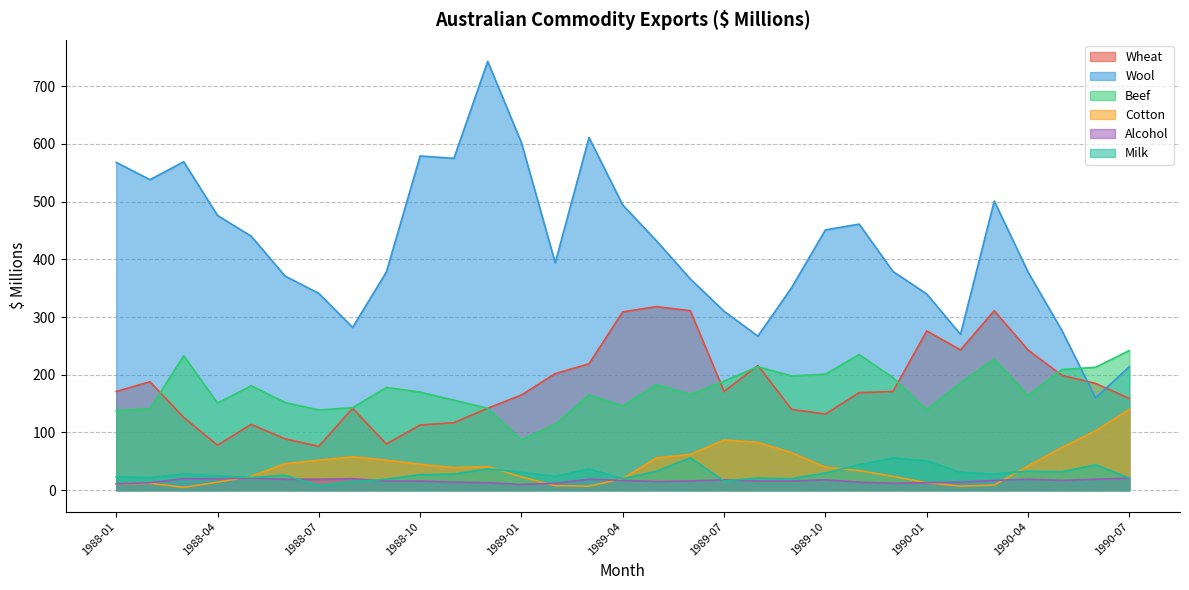

Reading left to right, list all the values displayed in this chart.

Wheat: 171	188	126	78	114	89	76	142	80	113	117	142	165	202	219	309	318	311	171	216	140	132	169	171	276	243	311	243	199	185	159
Wool: 568	538	569	476	440	371	341	282	378	579	575	743	602	394	611	494	432	366	310	267	351	451	461	379	340	270	501	378	277	160	214
Beef: 138	141	233	151	181	152	139	143	178	170	156	142	87	114	165	146	183	166	189	214	198	201	235	195	139	186	227	164	209	213	242
Cotton: 11	12	5	14	24	46	52	58	52	45	39	41	23	8	7	20	56	62	87	83	65	40	34	24	13	7	9	42	74	103	140
Alcohol: 11	13	20	20	21	19	19	20	16	16	14	13	10	12	19	17	15	16	18	16	16	18	14	12	13	14	17	19	17	19	21
Milk: 23	22	28	25	22	26	8	15	19	27	28	37	31	24	37	20	33	56	16	21	20	30	44	56	51	31	28	33	32	44	21